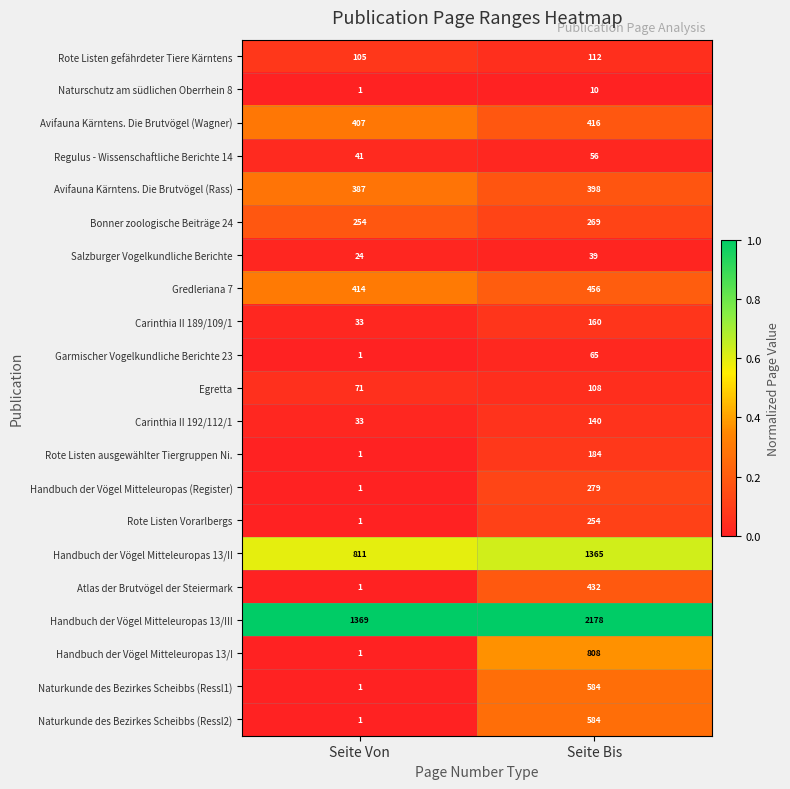

What is the highest value of the Salzburger Vogelkundliche Berichte series?

39